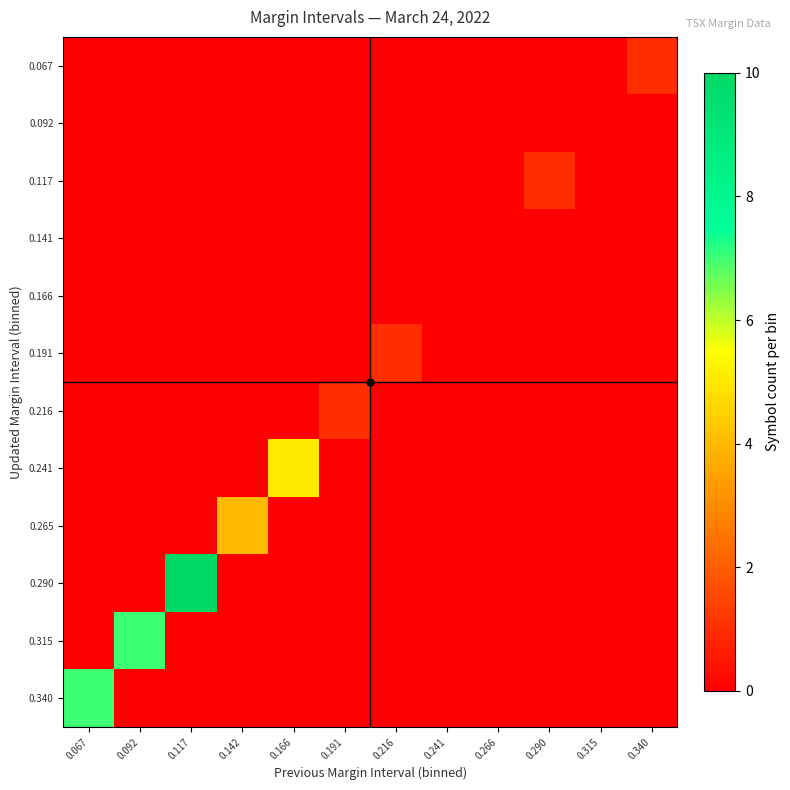

Rank the series by their maximum value, from highest to lowest.

0.290, 0.315, 0.340, 0.241, 0.265, 0.067, 0.117, 0.191, 0.216, 0.092, 0.141, 0.166